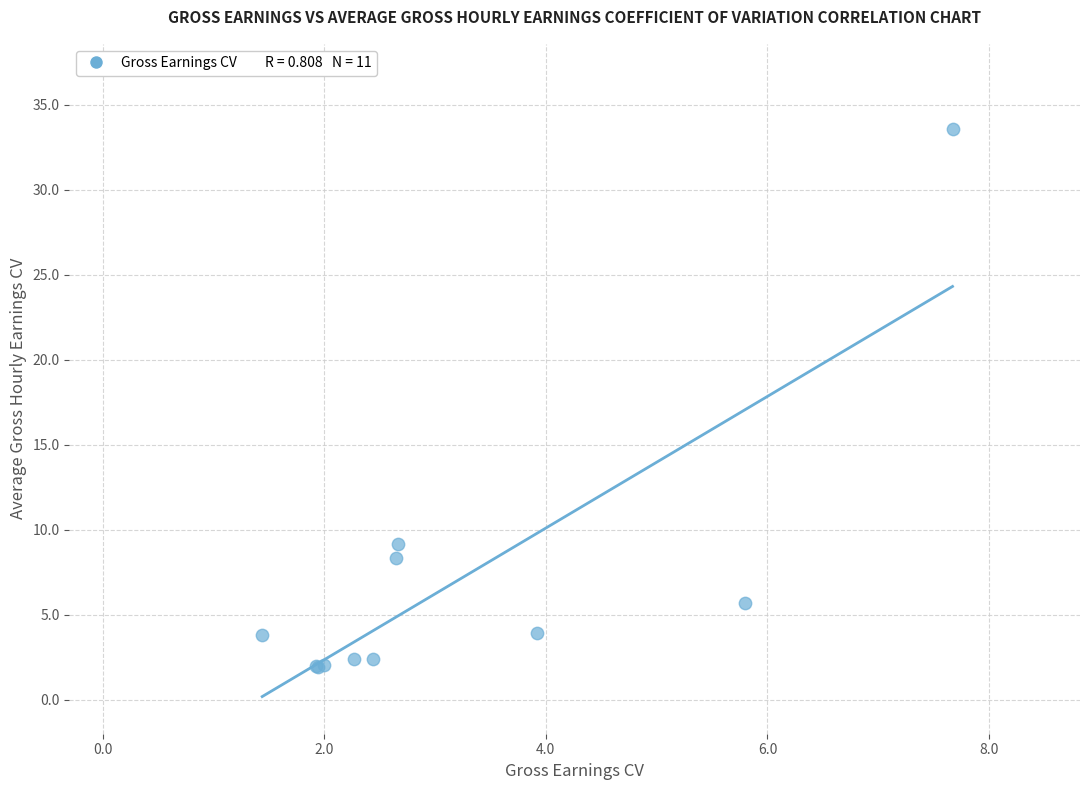

What Y value in the scatter plot is closest to 17?

9.1